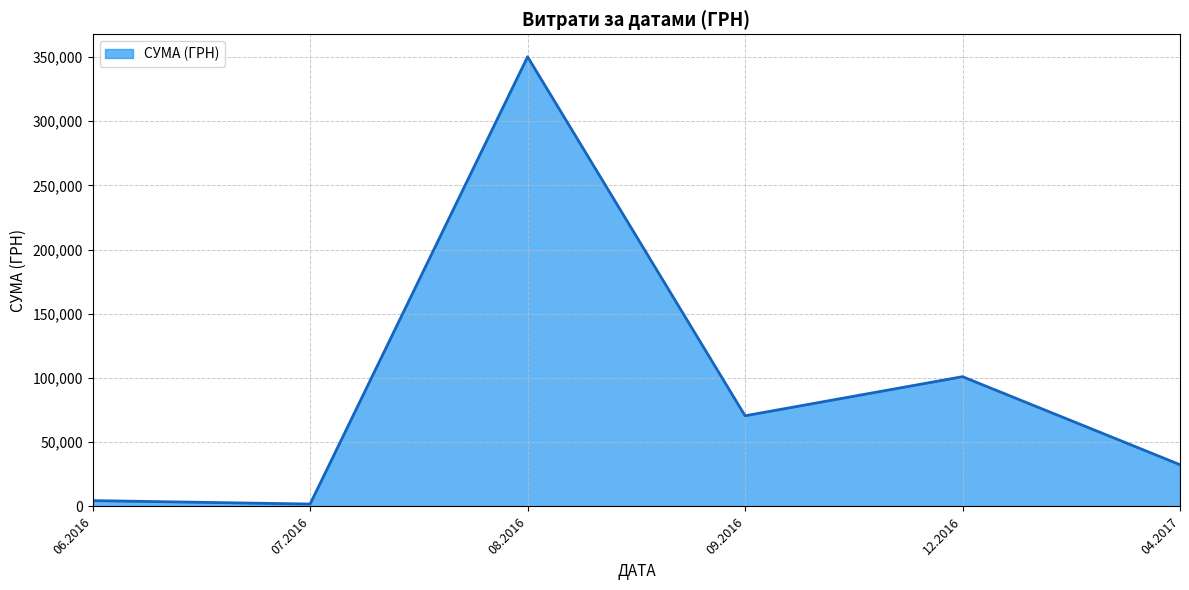

How many series are shown in this chart?

1